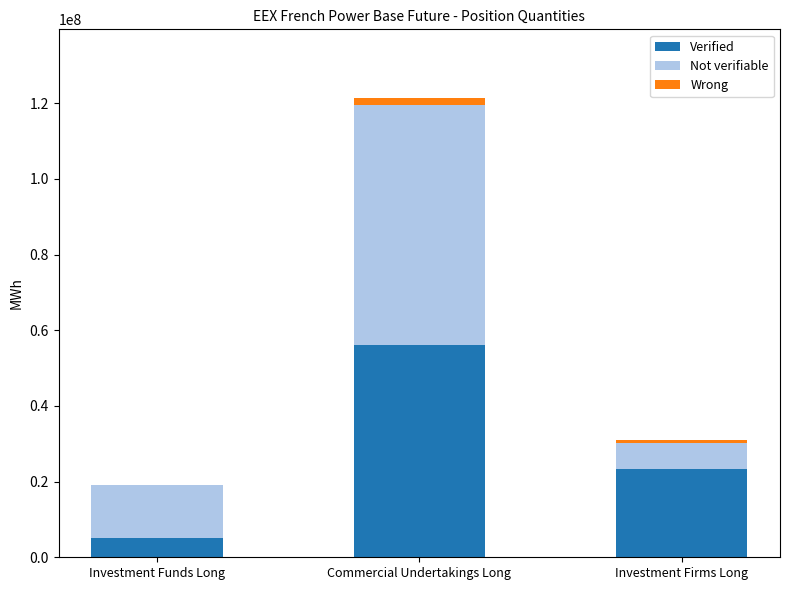

At which category is the sum across all series the highest?

Commercial Undertakings Long